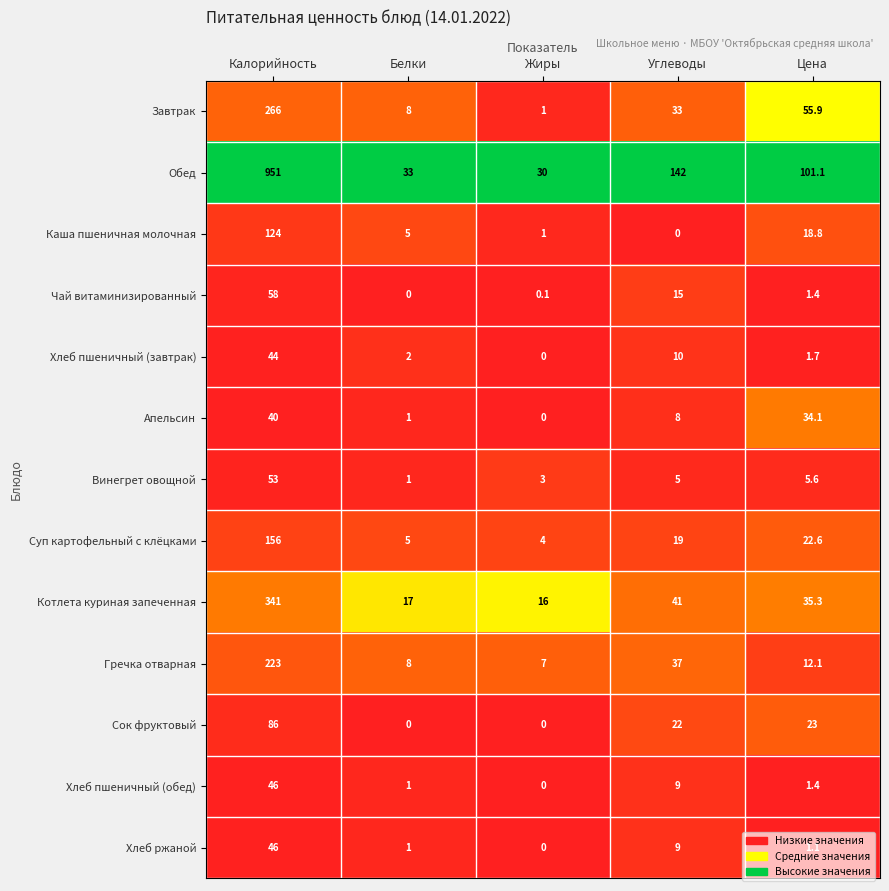

What is the sum of the Хлеб ржаной values at Белки and Цена?

2.1